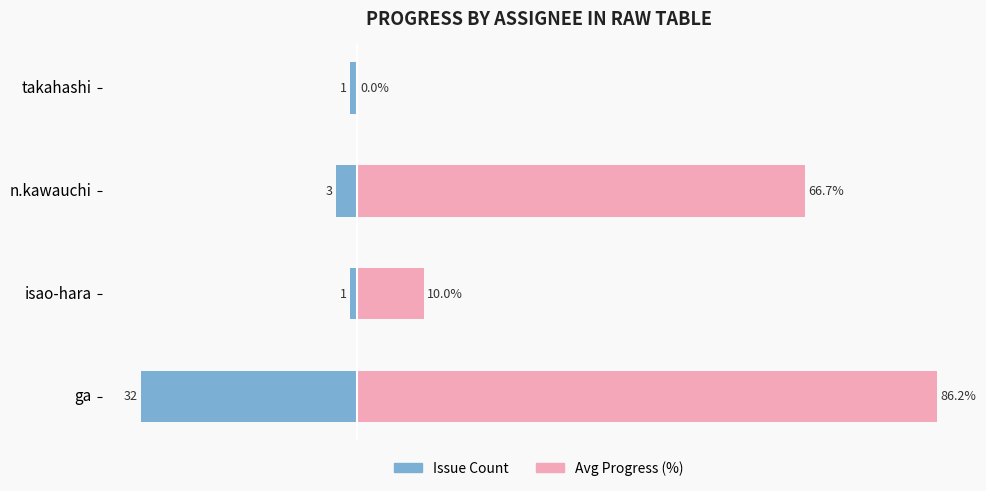

List the series in order of their overall mean, lowest first.

Issue Count, Avg Progress (%)